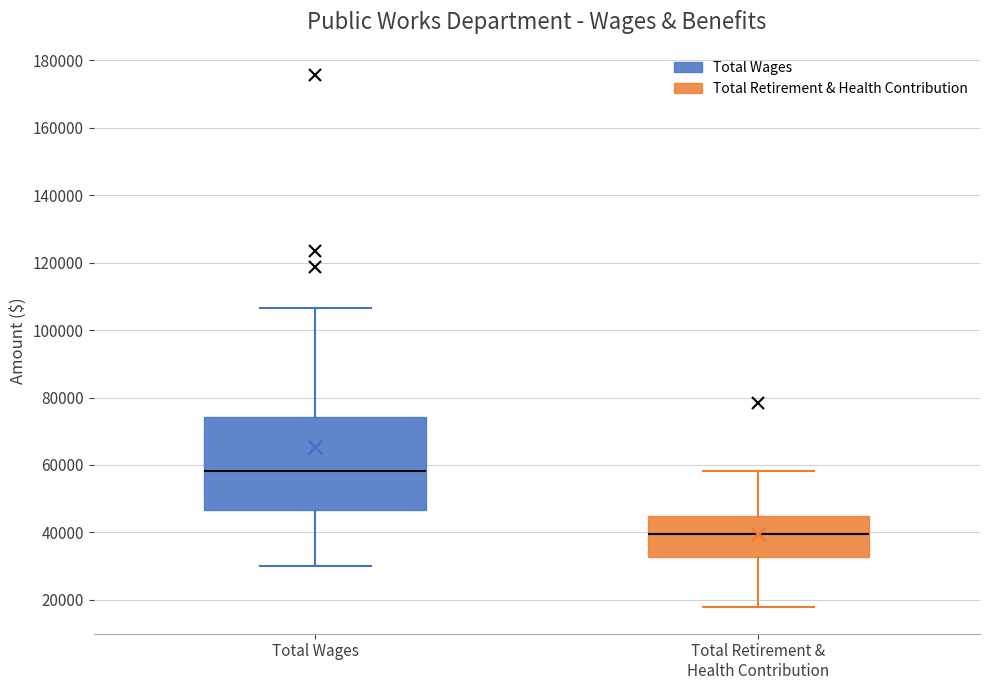

Where is the upper edge of the box for Total Retirement & Health Contribution on the y-axis? The values are not printed on the chart, so give them approximately, as read against the axis.

44000